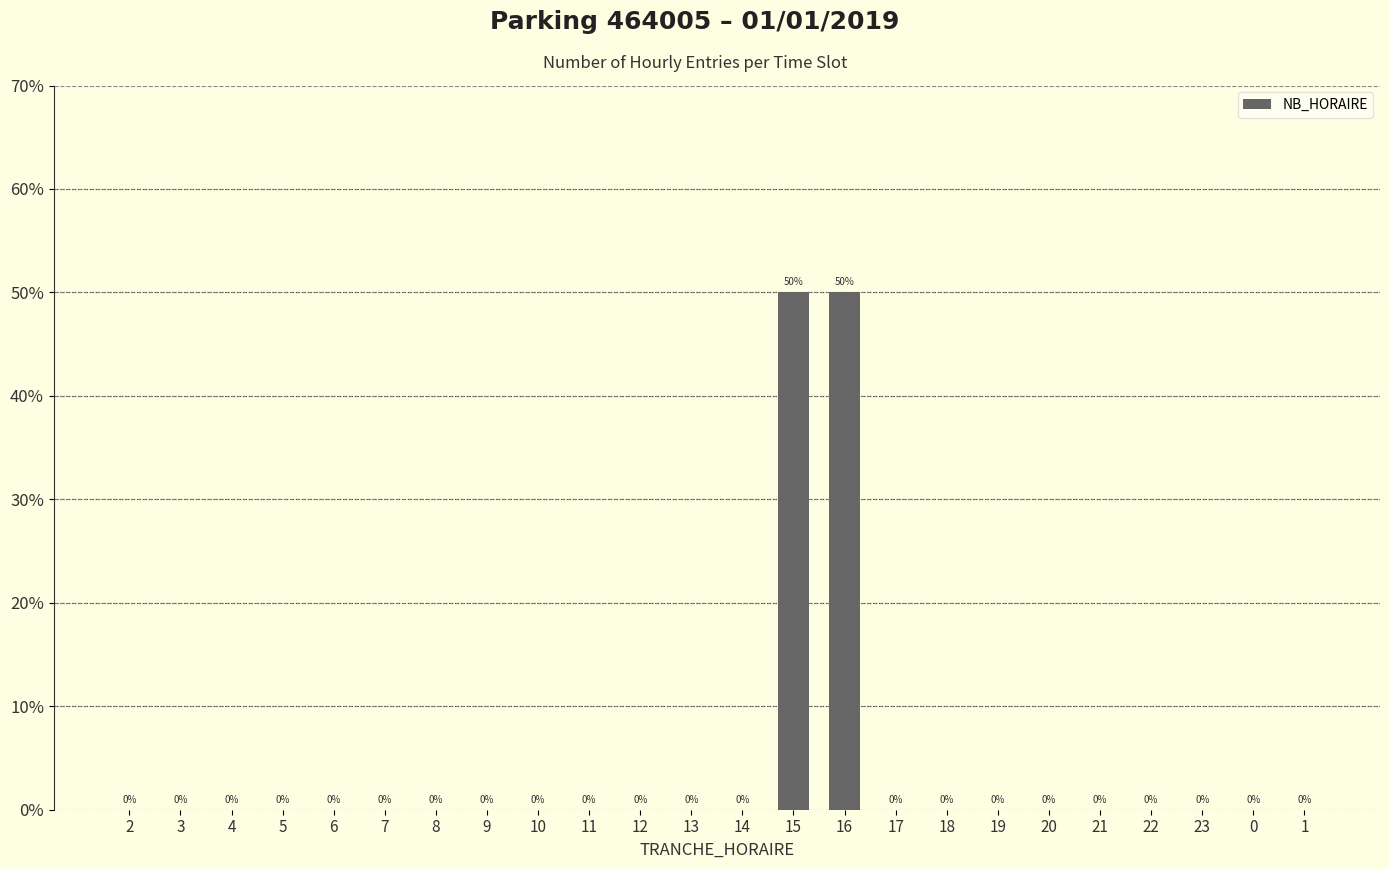

Reading left to right, what are all the values shown in this chart?

2=0	3=0	4=0	5=0	6=0	7=0	8=0	9=0	10=0	11=0	12=0	13=0	14=0	15=50	16=50	17=0	18=0	19=0	20=0	21=0	22=0	23=0	0=0	1=0